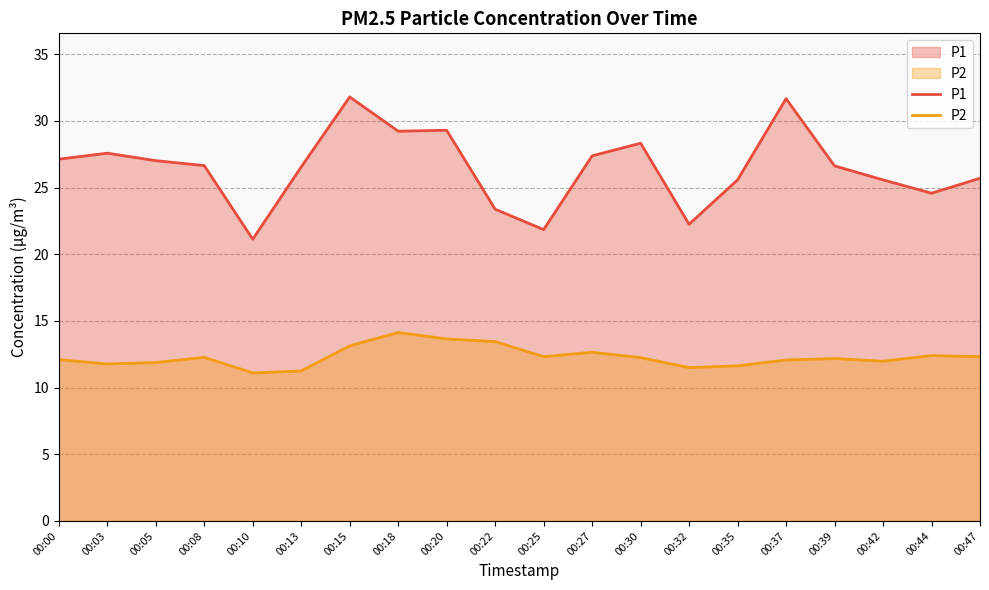

Is it true that P2 equals 11.9 at 00:05?

True